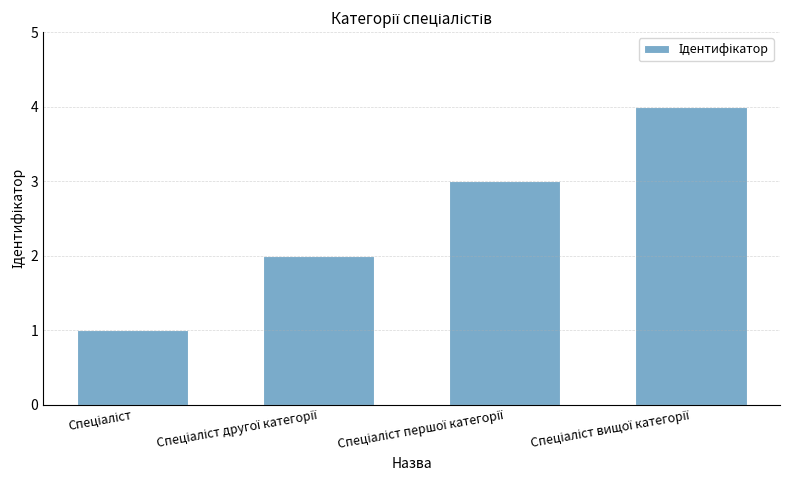

What is the greatest value displayed?

4